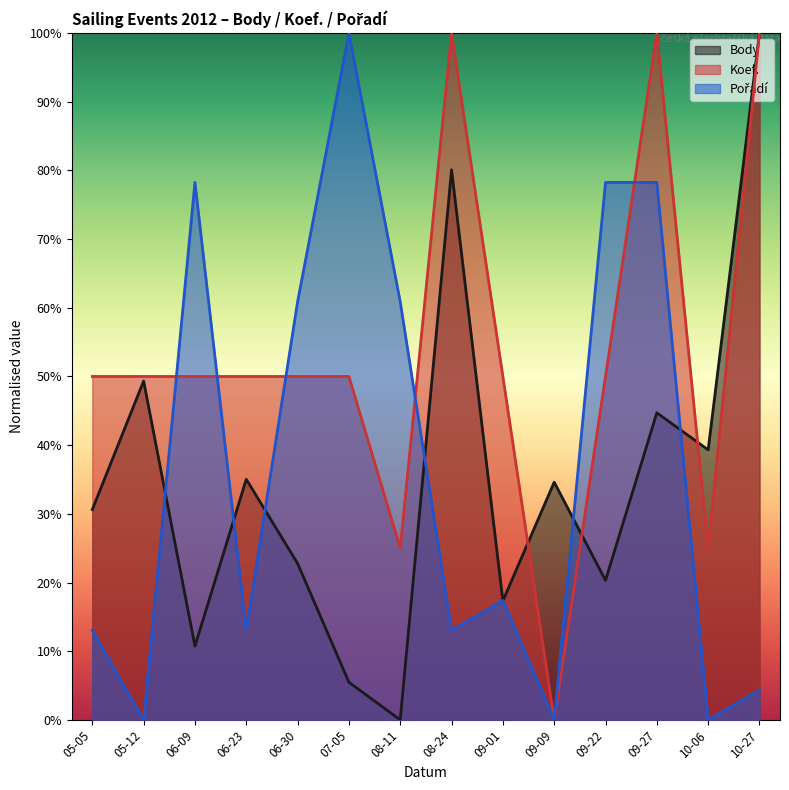

What are all the series names shown in the legend?

Body, Koef., Pořadí